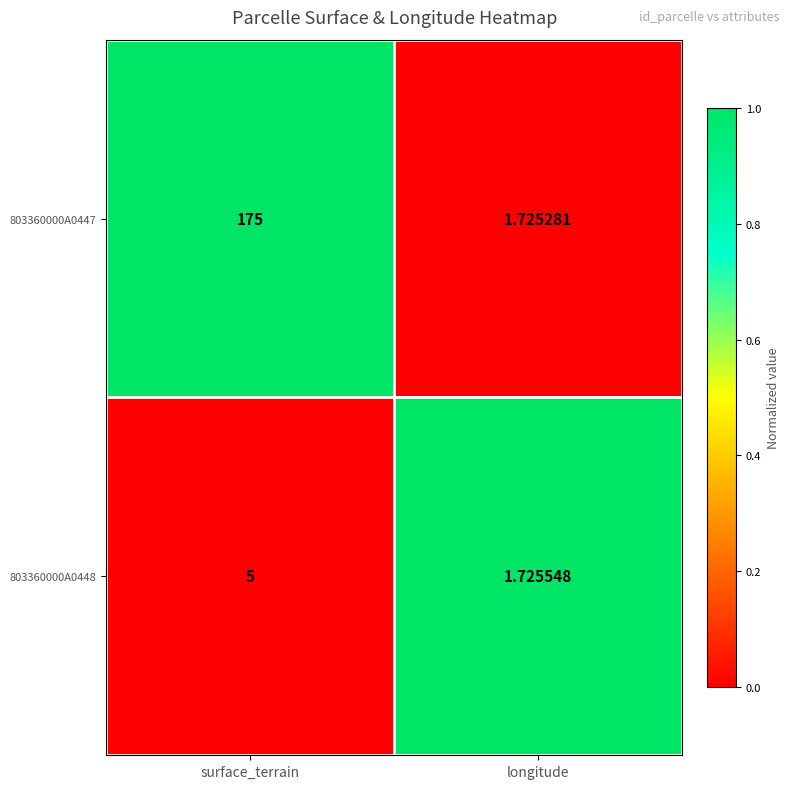

Which category has the highest value in the 803360000A0447 series?

surface_terrain